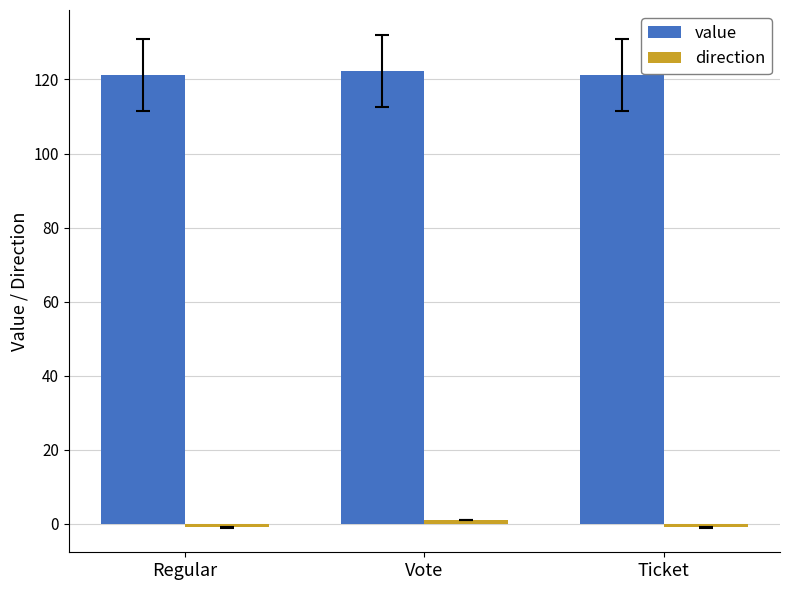

The value of value at Ticket is 163.0. True or false?

False